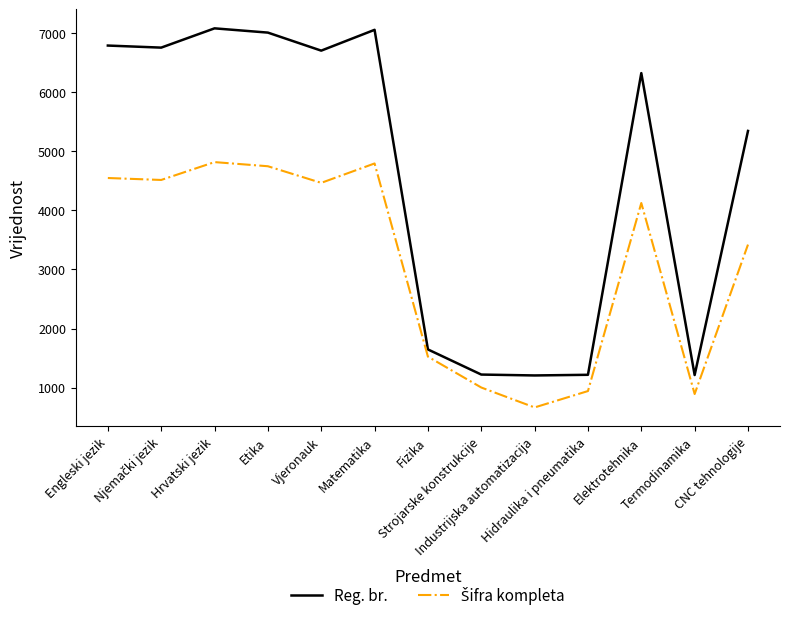

Which series has the largest total across all categories?

Reg. br.